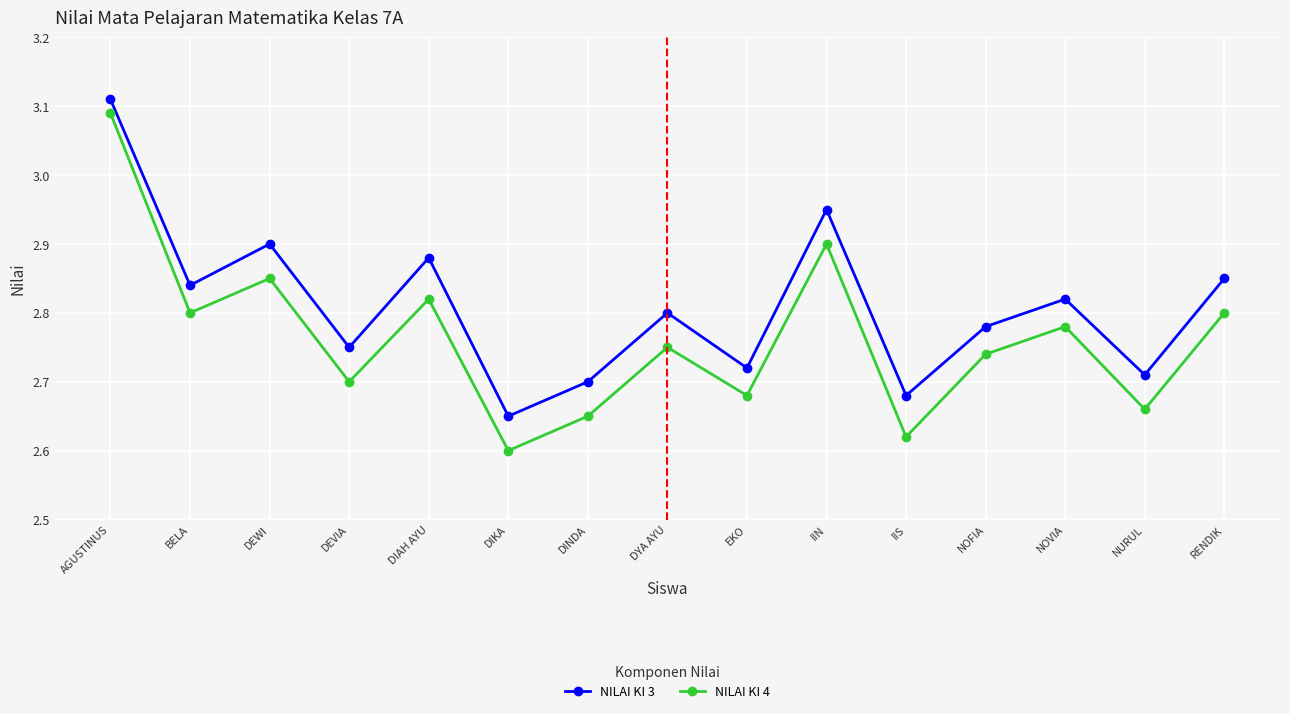

Which series has the widest spread of values?

NILAI KI 4